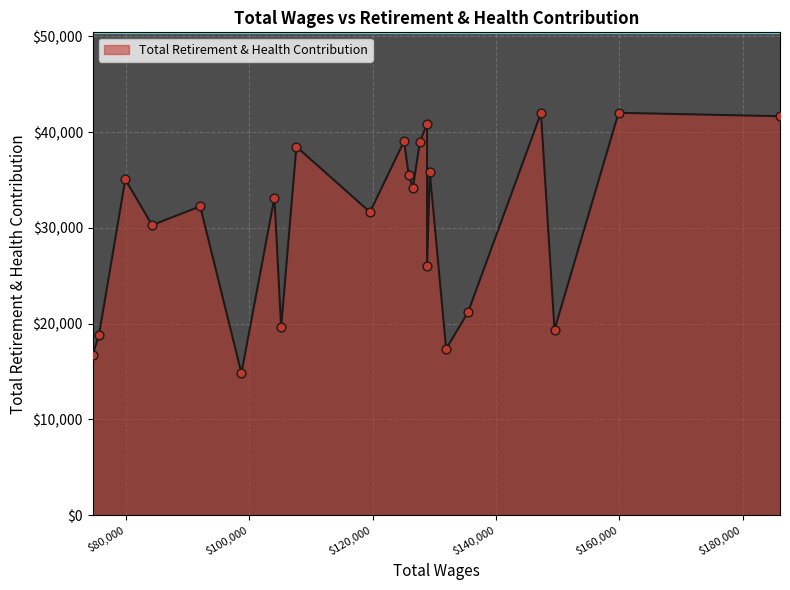

What is the difference between the maximum and minimum values?

27207